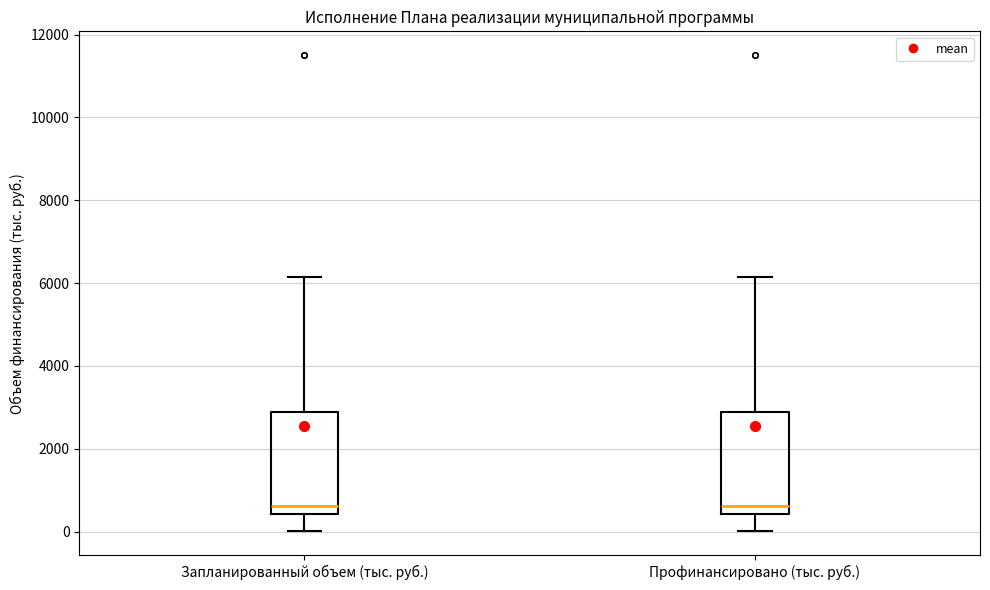

Reading left to right, read every box against the y-axis: the position of its median line, the range the box covers, and the ends of its whiskers. The values are not printed on the chart, so give them approximately, as read against the axis.

Запланированный объем (тыс. руб.): median 600, box 400 to 2800, whiskers 0 to 6200
Профинансировано (тыс. руб.): median 600, box 400 to 2800, whiskers 0 to 6200